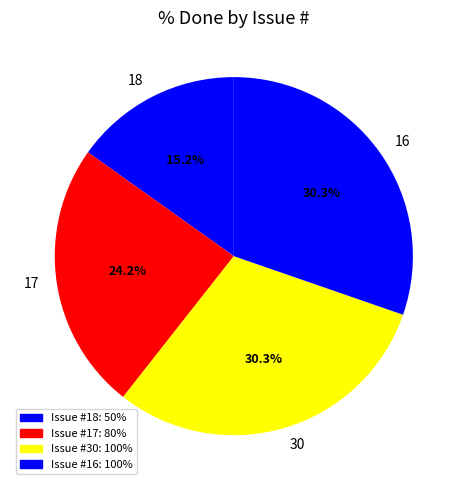

Between 18 and 16, which is larger?

16